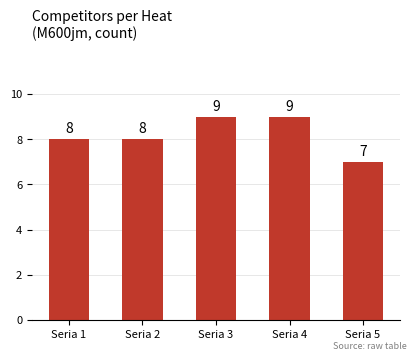

Which has a higher value, Seria 1 or Seria 5?

Seria 1